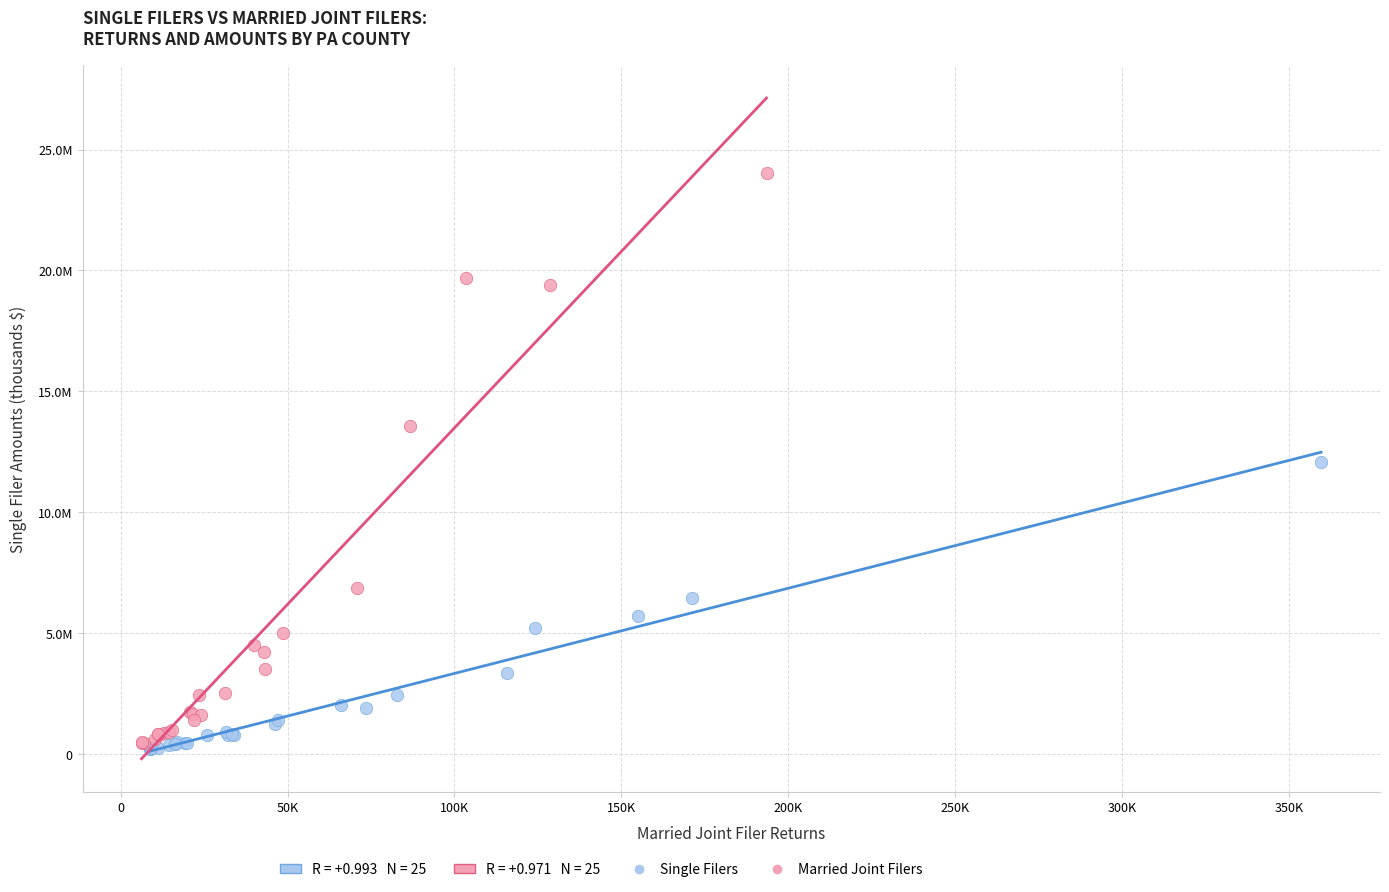

Which series has the widest spread of Y values?

Married Joint Filers